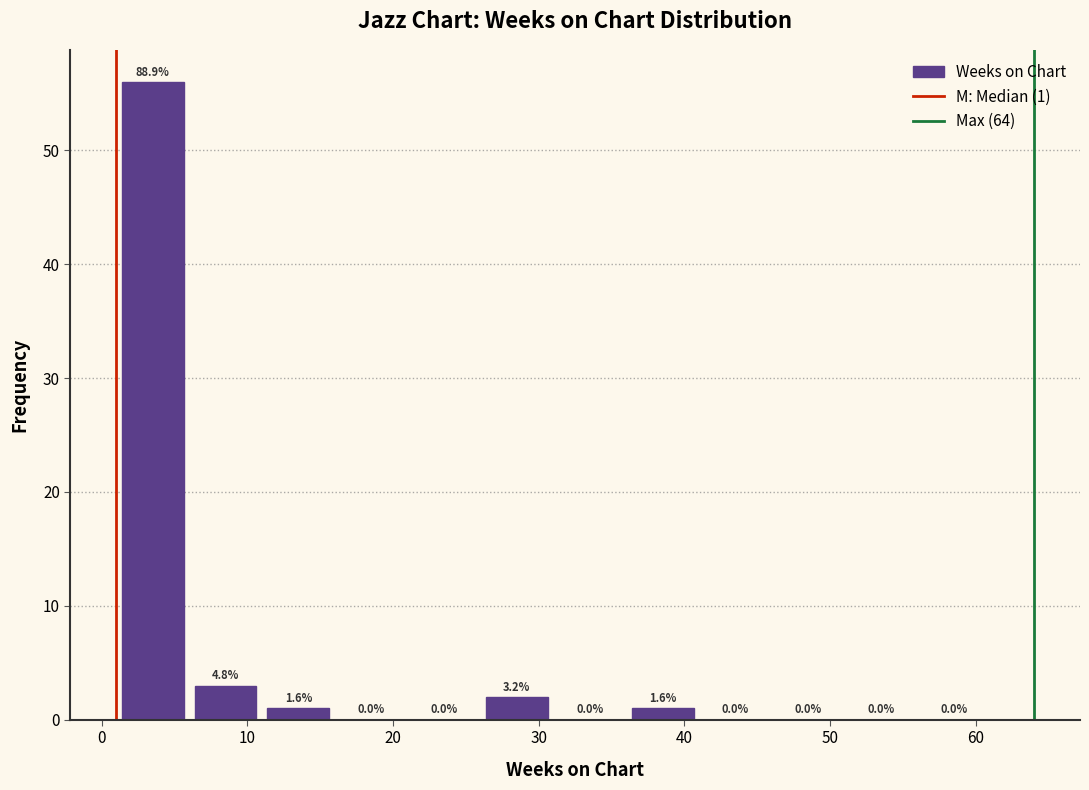

Over which range of the x-axis is the bar tallest?

1 to 6